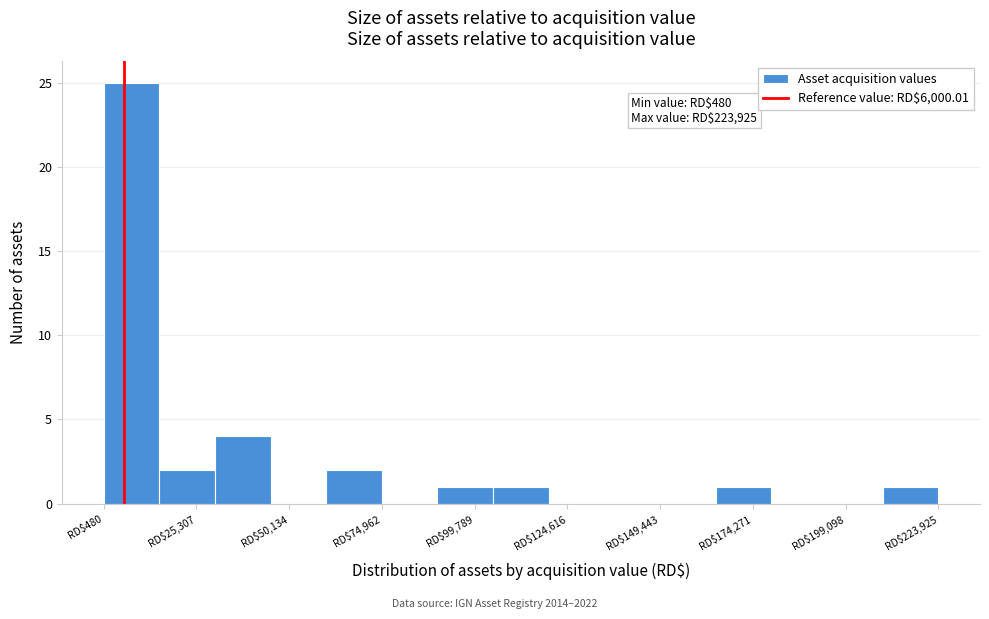

Around what value on the x-axis is the tallest bar? Give the approximate position of its centre, as read against the axis.

10000